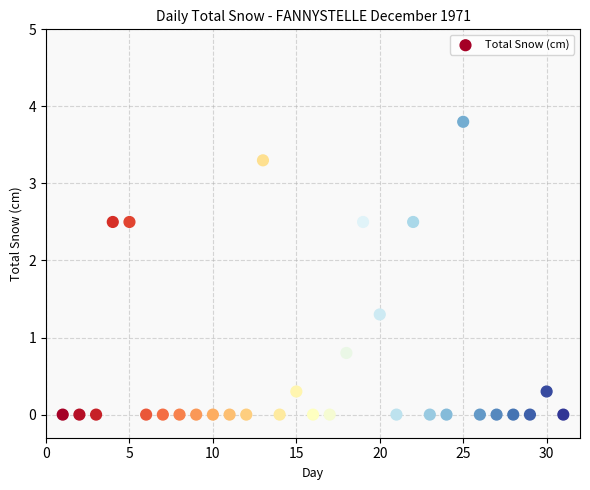

What Y value in the scatter plot is closest to 1?

0.8